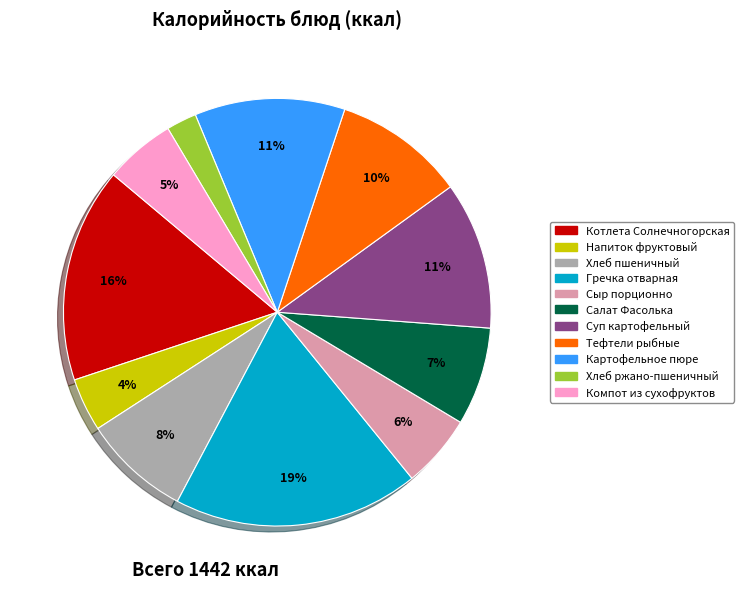

Is it true that Компот из сухофруктов is 1% of the pie?

False